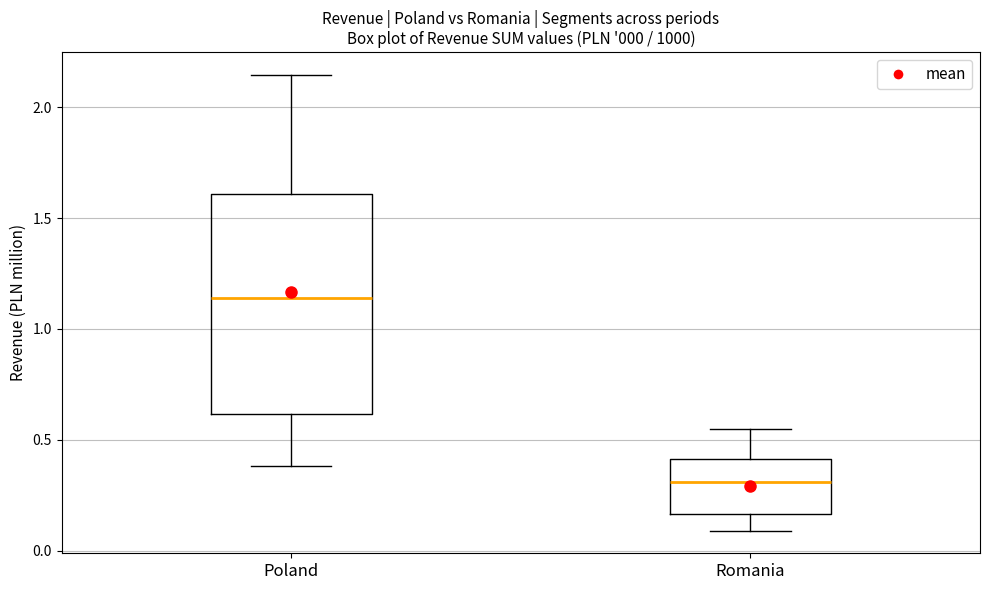

Which box has the lowest median line?

Romania